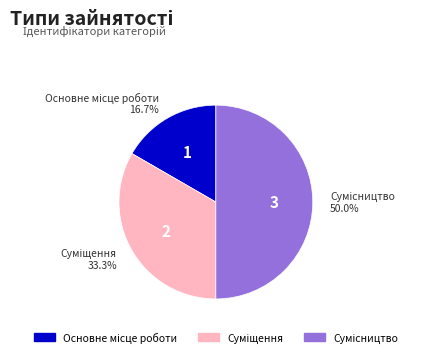

The Суміщення slice represents 27% of the pie. True or false?

False